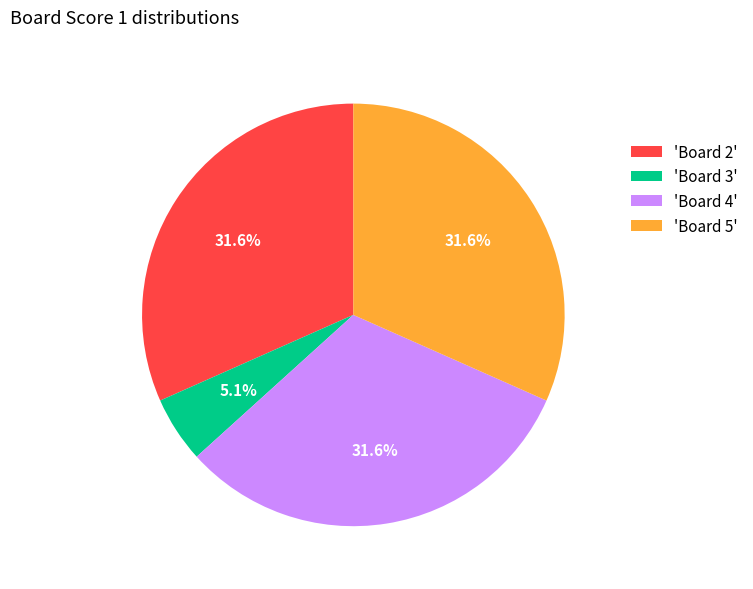

What is the ratio of the value at 'Board 2' to the value at 'Board 5'?

1.0